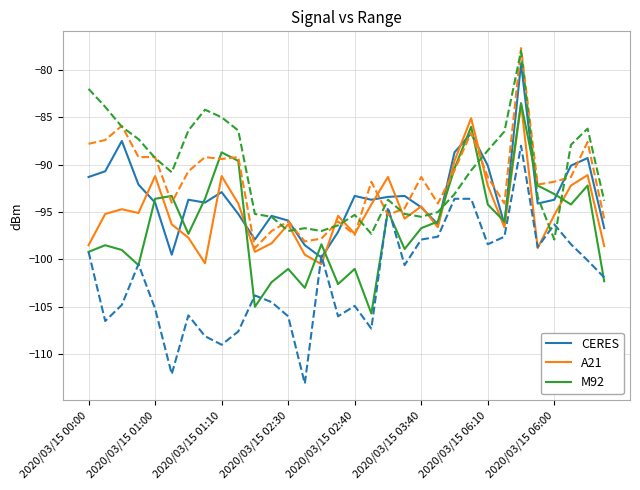

What is the sum of all CERES values?

-2985.0